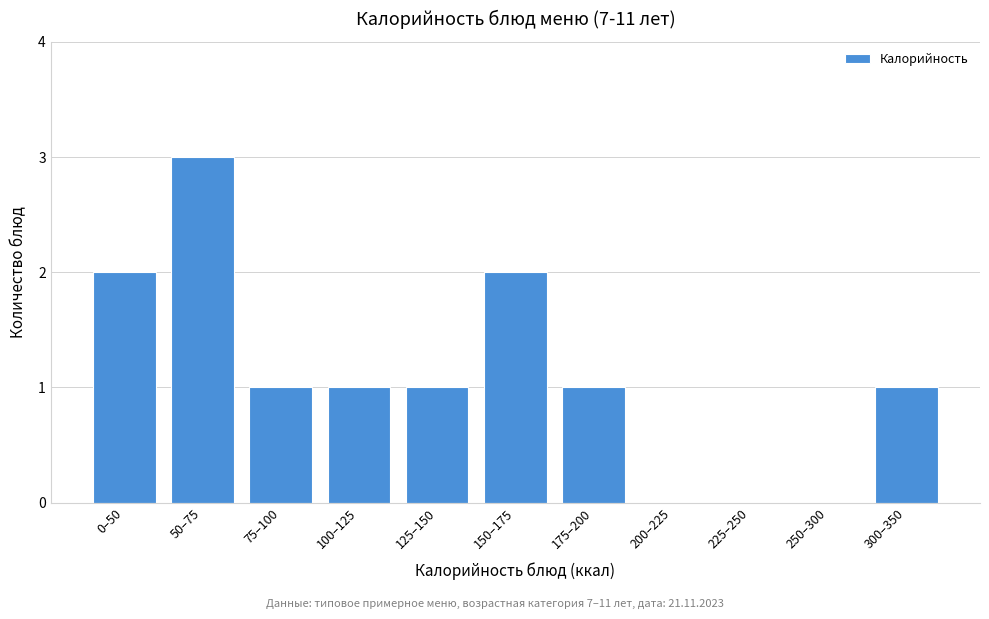

Reading right to left, what are all the values shown in this chart?

300–350=1	250–300=0	225–250=0	200–225=0	175–200=1	150–175=2	125–150=1	100–125=1	75–100=1	50–75=3	0–50=2